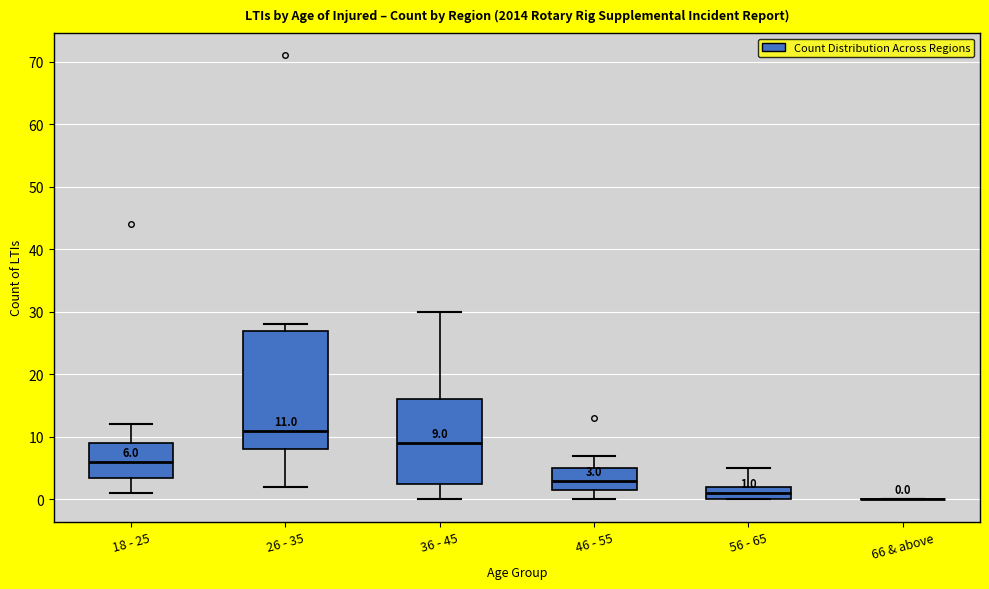

Which box is the tallest, from its lower edge to its upper edge?

26 - 35